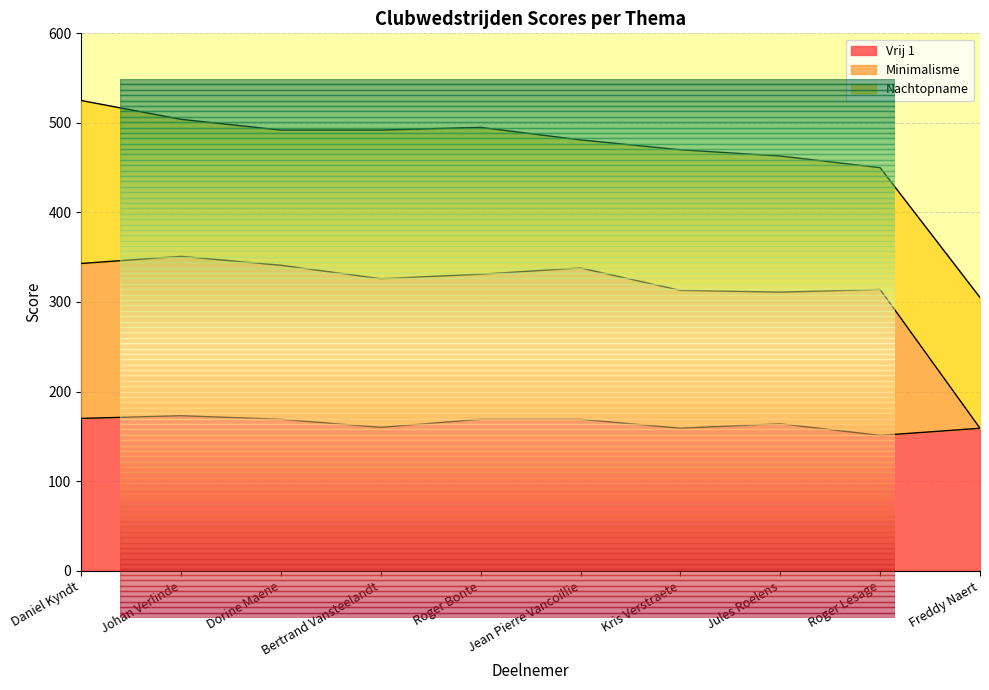

What is the average value of the Vrij 1 series?

164